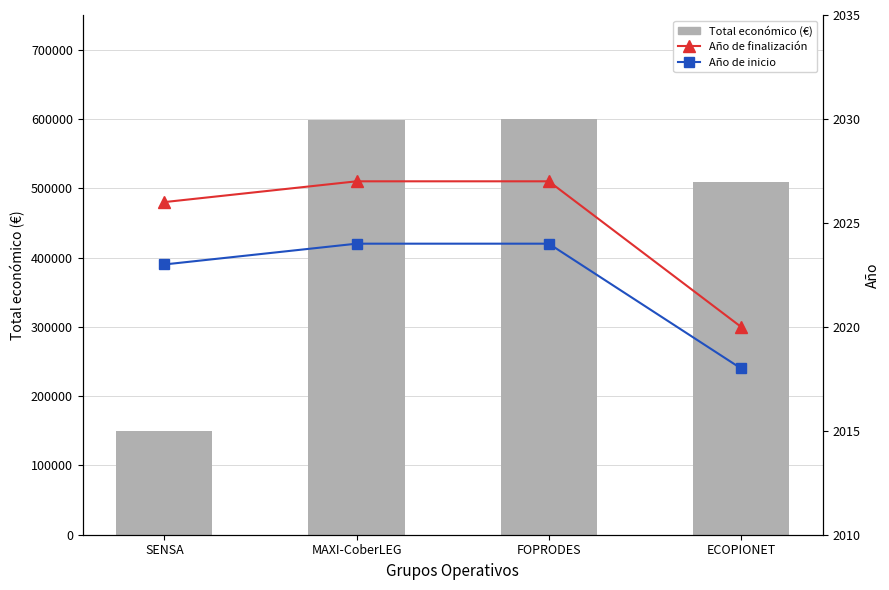

Is it true that Total económico (€) equals 995627 at FOPRODES?

False